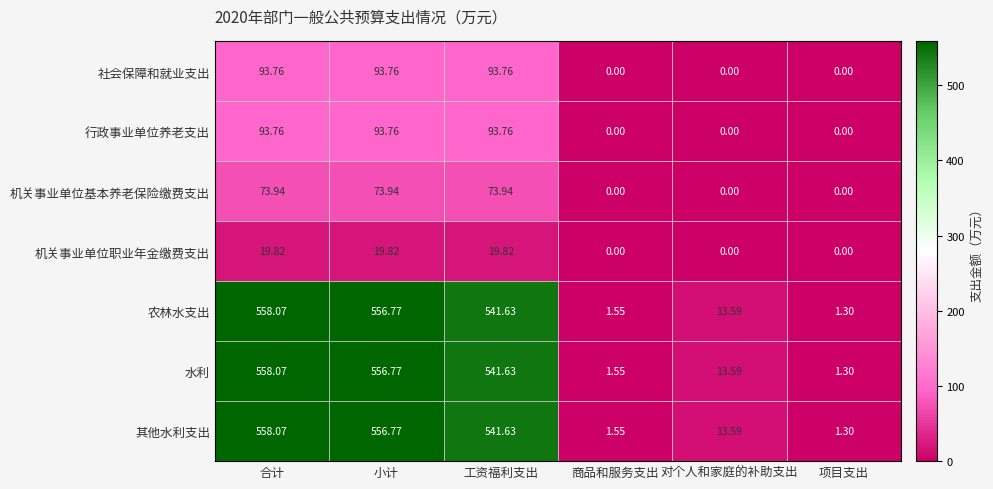

At which label does 社会保障和就业支出 first exceed 93?

合计